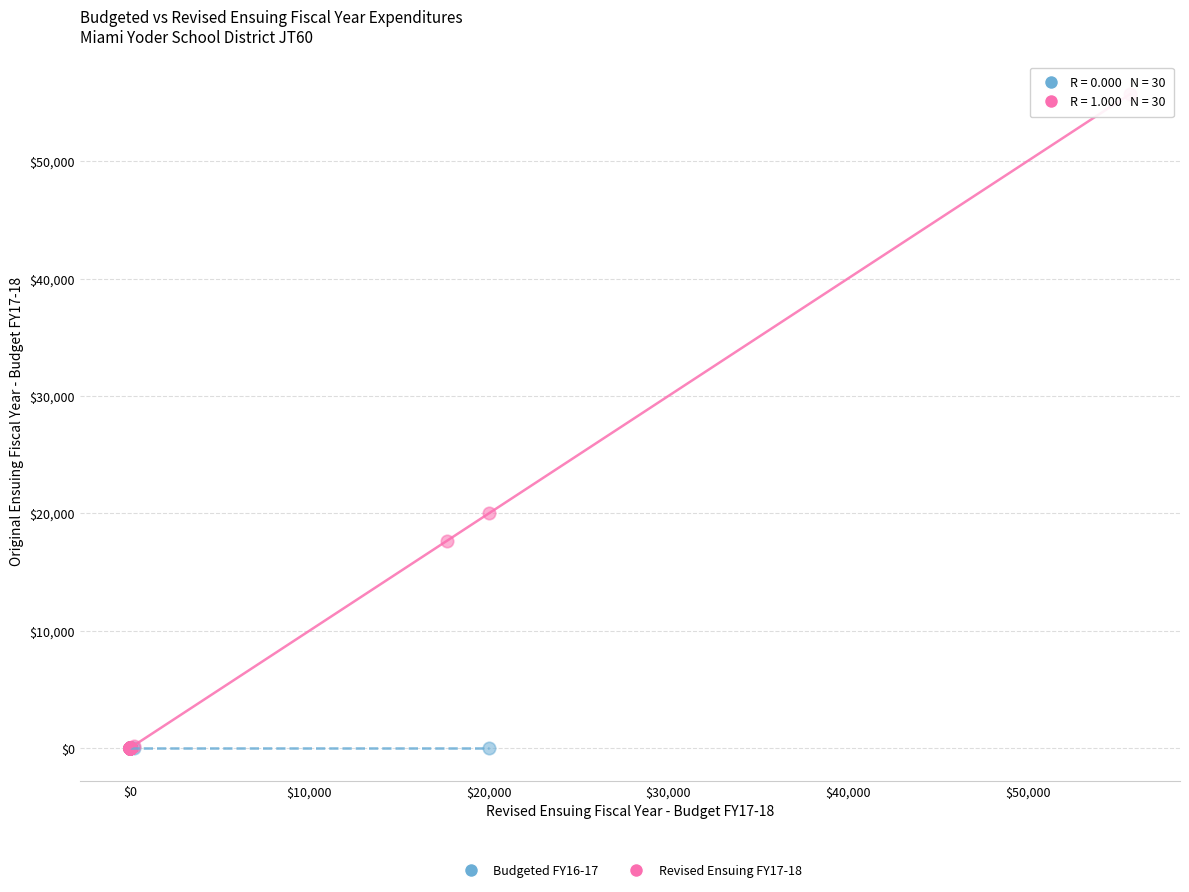

Which series contains the highest Y value?

Revised Ensuing FY17-18